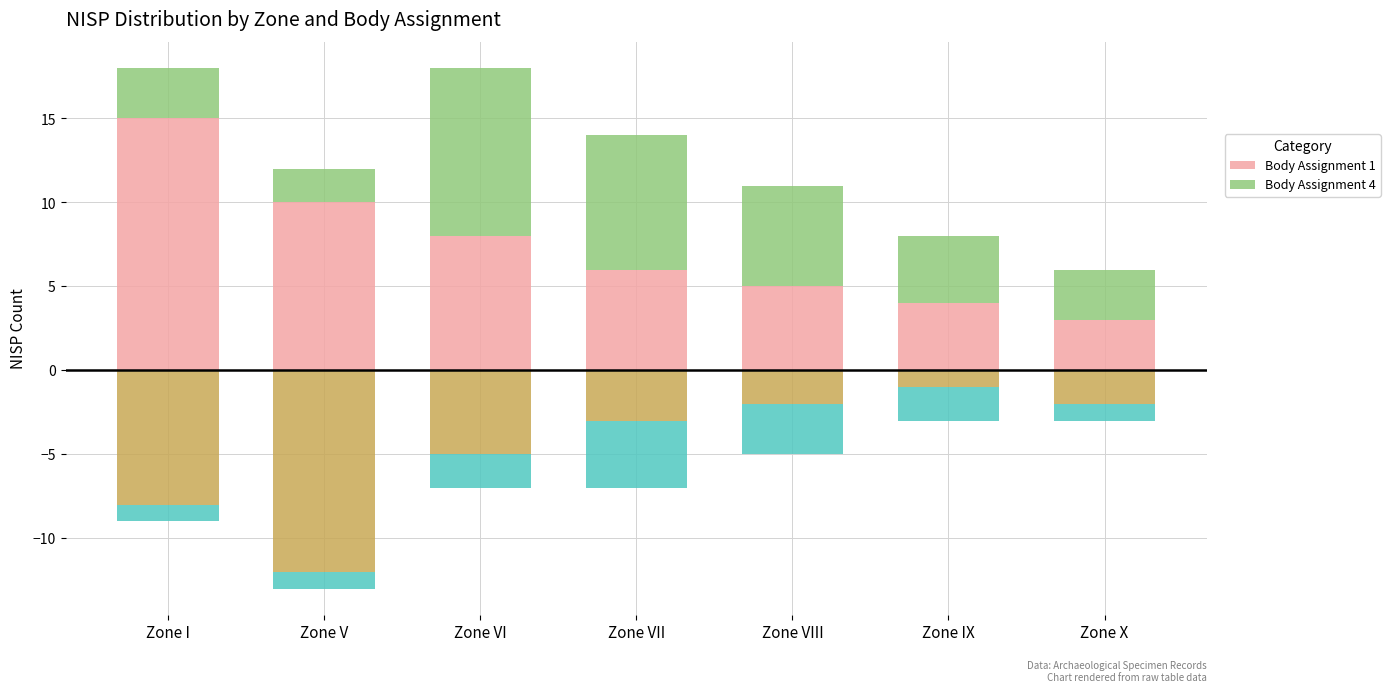

At which category does the chart reach its minimum across all series?

Zone V